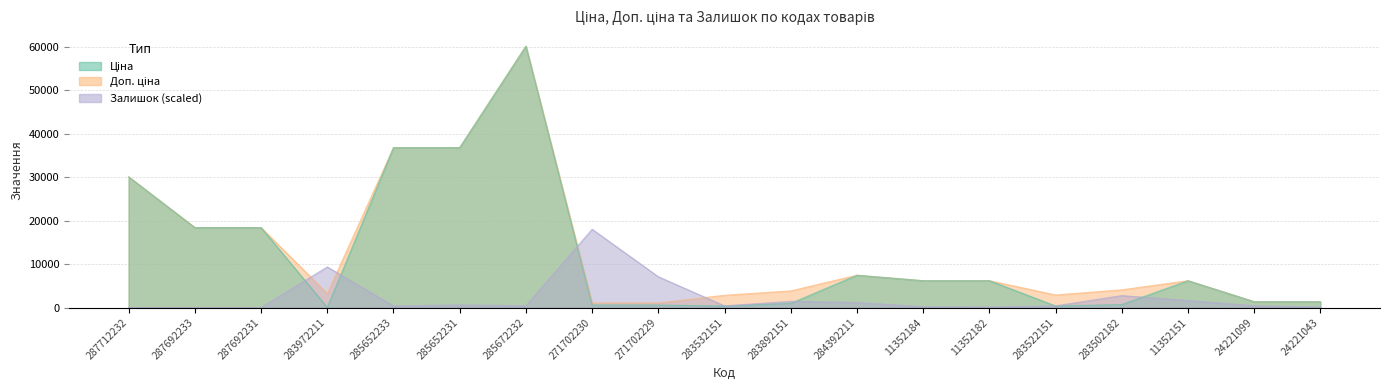

Count the number of data series in this chart.

3